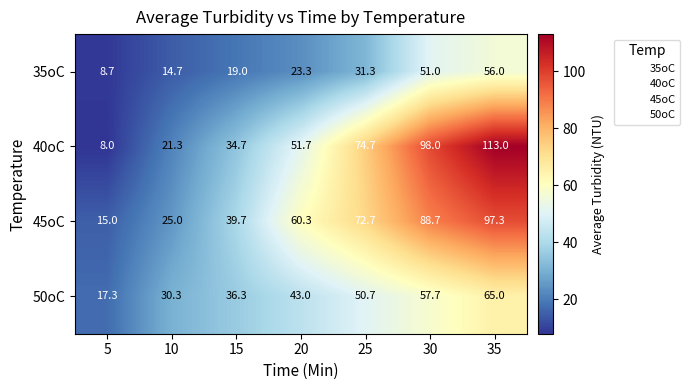

Reading right to left, what are all the values shown in this chart?

35oC: 56.0	51.0	31.3	23.3	19.0	14.7	8.7
40oC: 113.0	98.0	74.7	51.7	34.7	21.3	8.0
45oC: 97.3	88.7	72.7	60.3	39.7	25.0	15.0
50oC: 65.0	57.7	50.7	43.0	36.3	30.3	17.3